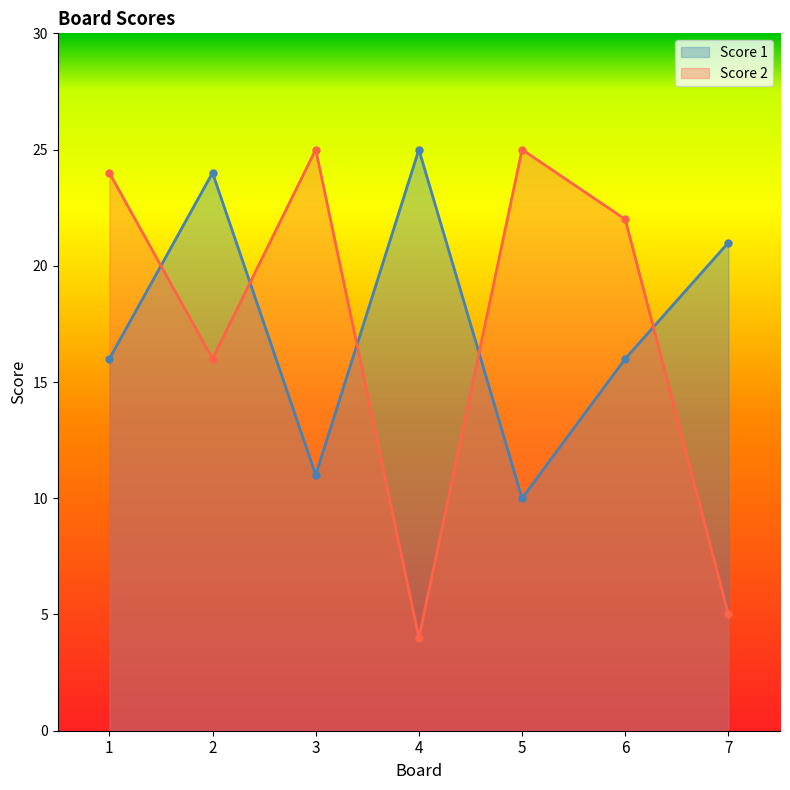

Which series has the largest total across all categories?

Score 1